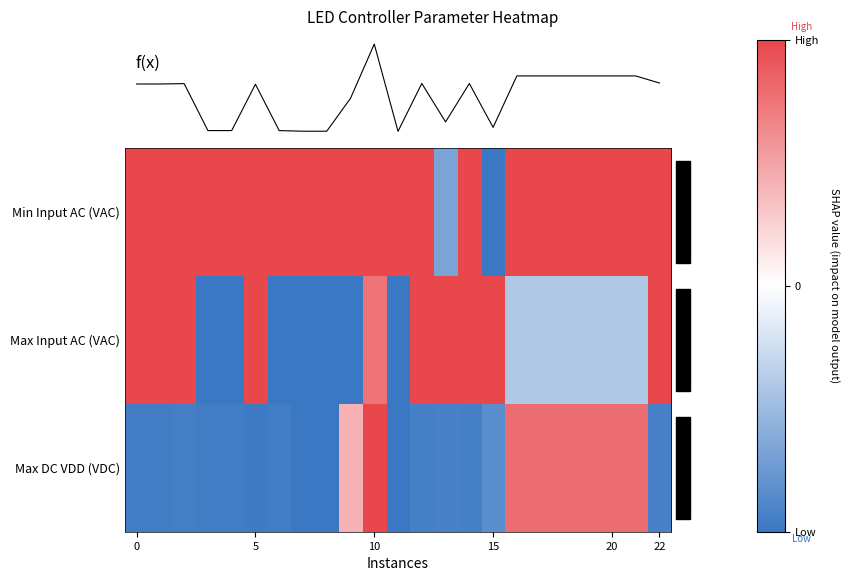

Count the Min Input AC (VAC) values in the range 1 to 2.

21